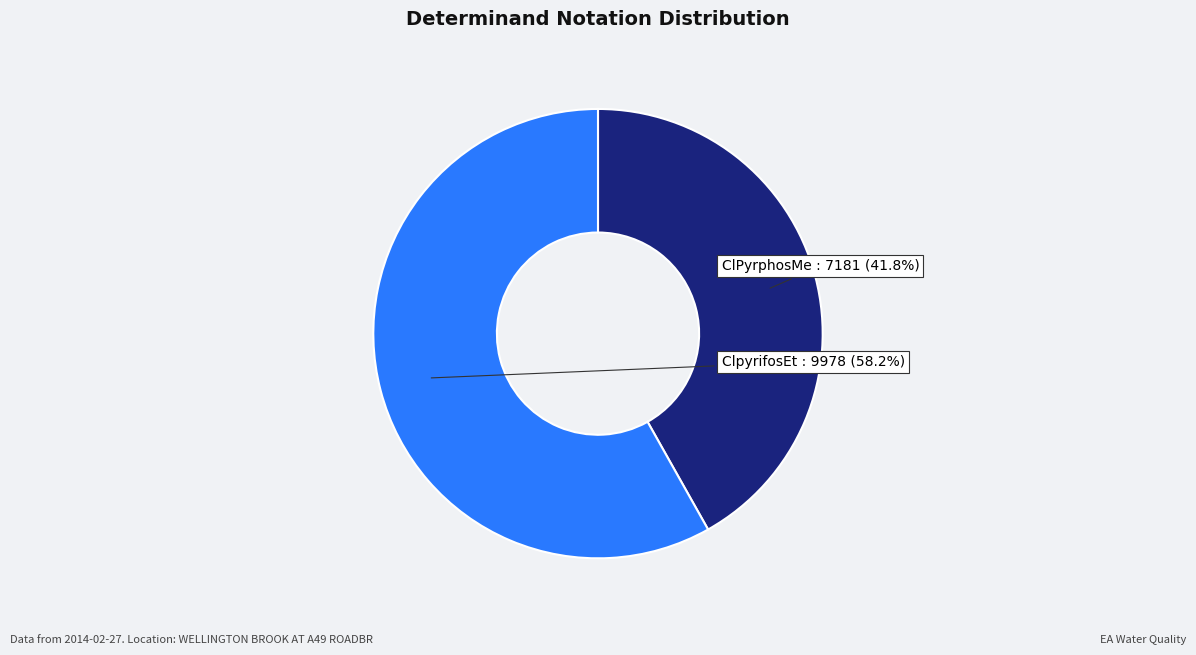

Is there a majority slice in this chart?

Yes